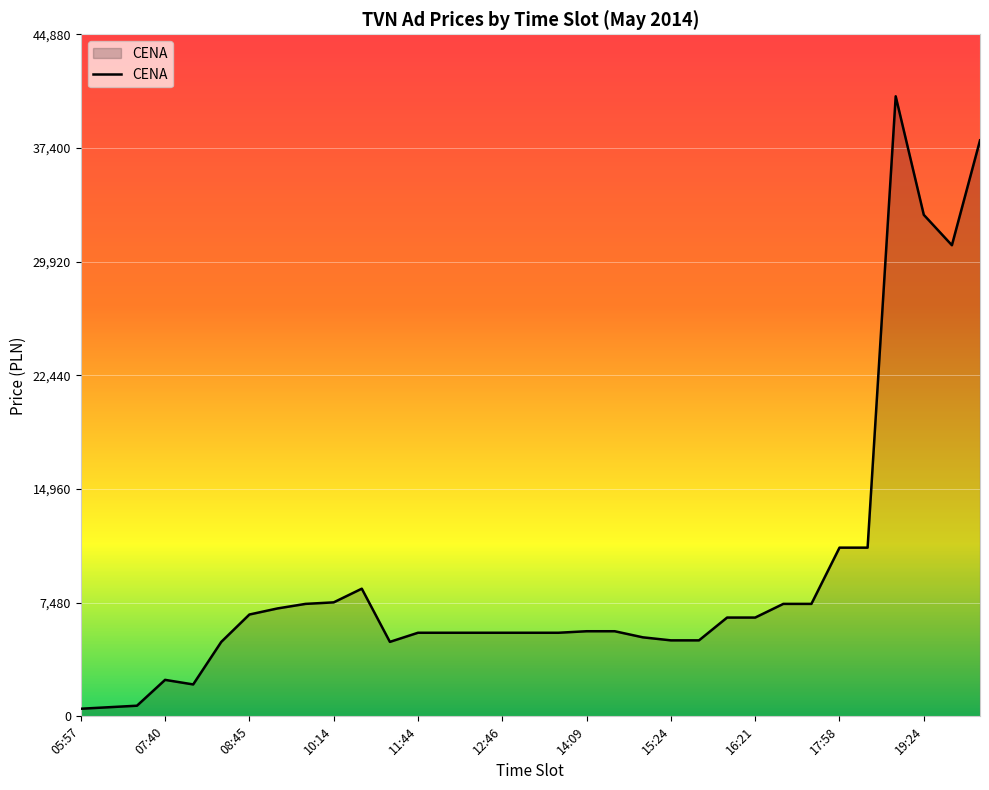

What is the maximum value shown in the chart?

40800